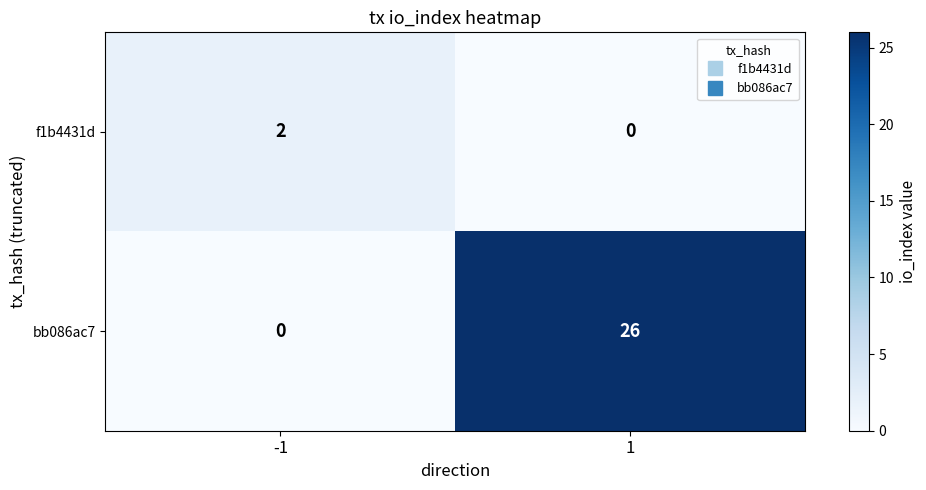

What is the difference between the bb086ac7 values at -1 and 1?

26